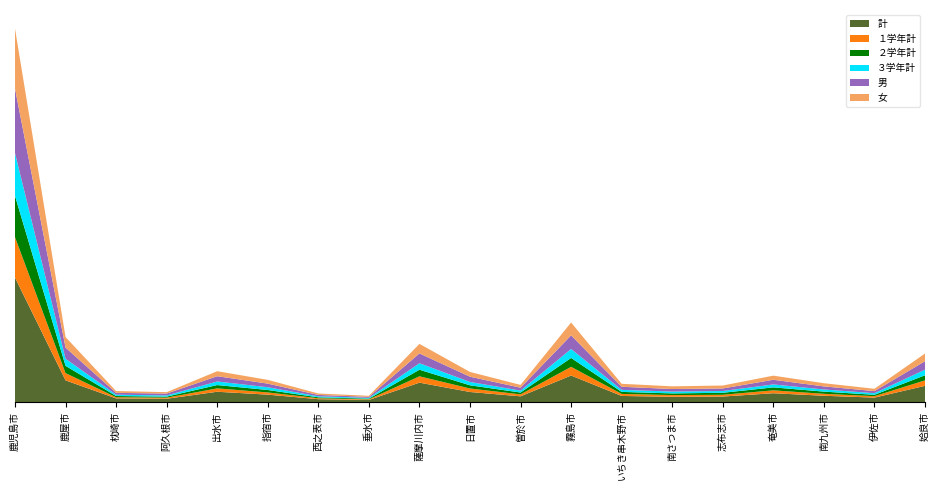

Reading right to left, list all the values displayed in this chart.

計: 2261	618	877	1230	769	732	850	3708	798	1403	2711	291	398	1033	1437	460	512	3027	17406
１学年計: 768	201	271	404	245	241	284	1214	275	490	886	85	129	309	472	149	156	1016	5654
２学年計: 711	194	307	414	278	233	281	1243	254	445	920	95	132	340	463	146	174	1017	5769
３学年計: 782	223	299	412	246	258	285	1251	269	468	905	111	137	384	502	165	182	994	5983
男: 1186	290	429	654	359	354	435	1911	411	736	1375	143	197	509	736	262	259	1560	9026
女: 1075	328	448	576	410	378	415	1797	387	667	1336	148	201	524	701	198	253	1467	8380